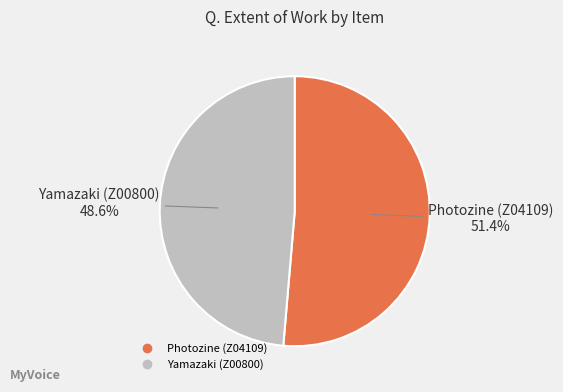

To the nearest percent, what is the combined percentage of Yamazaki (Z00800) and Photozine (Z04109)?

100%